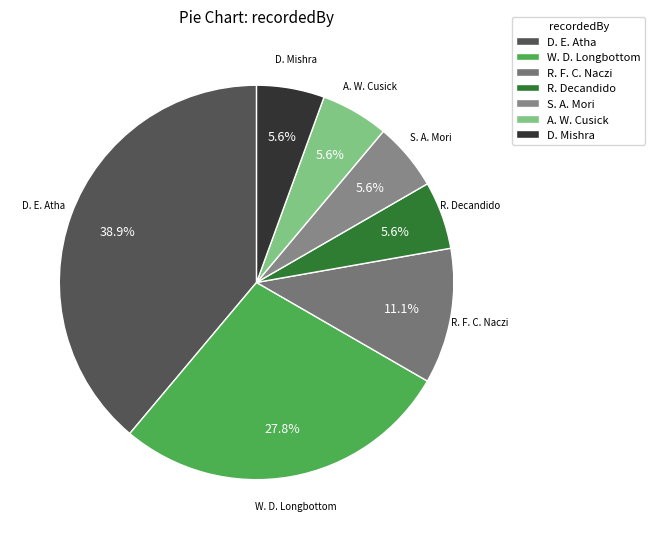

How many slices are in this pie chart?

7